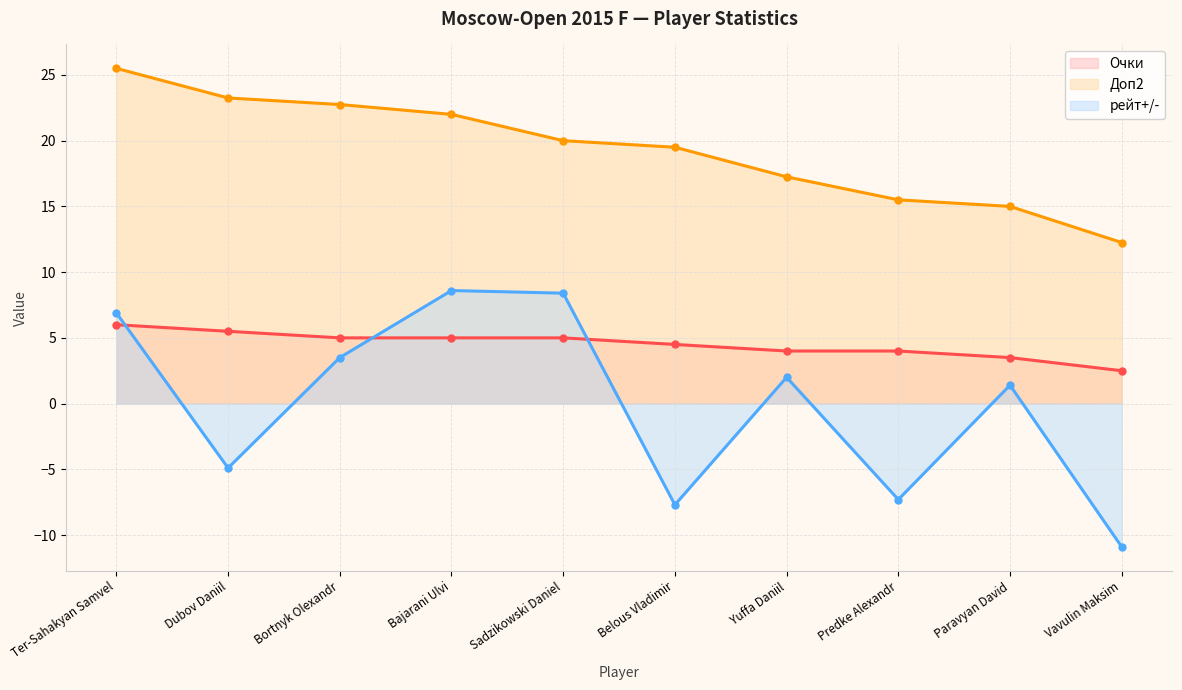

What is the difference between the maximum and minimum values in the рейт+/- series?

19.5